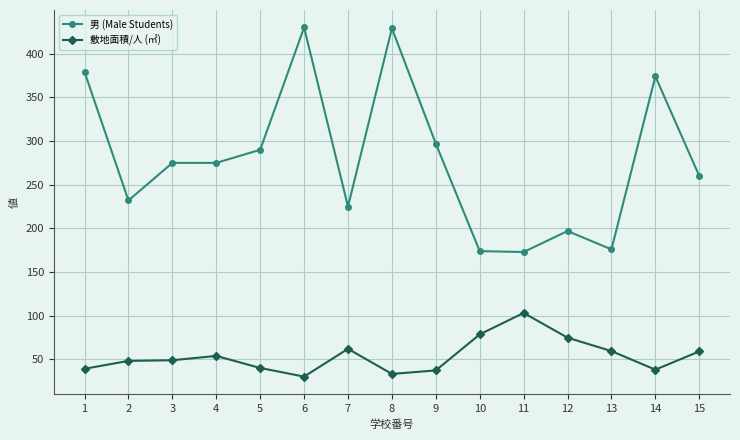

True or false: 男 (Male Students) and 敷地面積/人 (㎡) cross at least once.

False